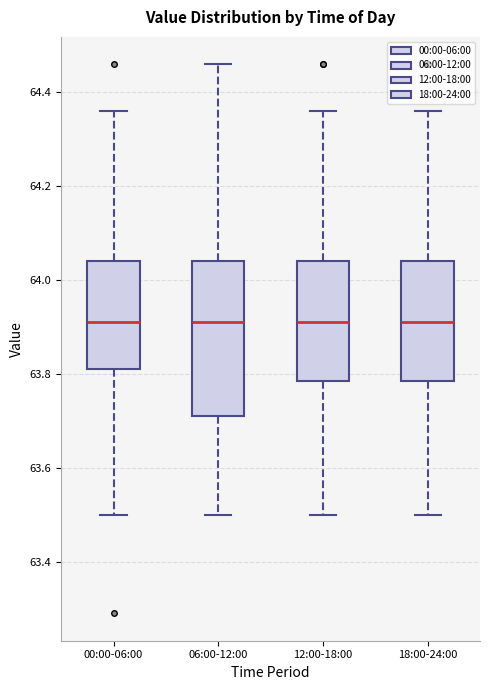

Reading left to right, transcribe this box plot: for each box, give where its median line is, the range the box spans, and where its two whiskers end, as read against the y-axis. The values are not printed on the chart, so give them approximately, as read against the axis.

00:00-06:00: median 63.92, box 63.82 to 64.04, whiskers 63.50 to 64.36
06:00-12:00: median 63.92, box 63.72 to 64.04, whiskers 63.50 to 64.46
12:00-18:00: median 63.92, box 63.78 to 64.04, whiskers 63.50 to 64.36
18:00-24:00: median 63.92, box 63.78 to 64.04, whiskers 63.50 to 64.36